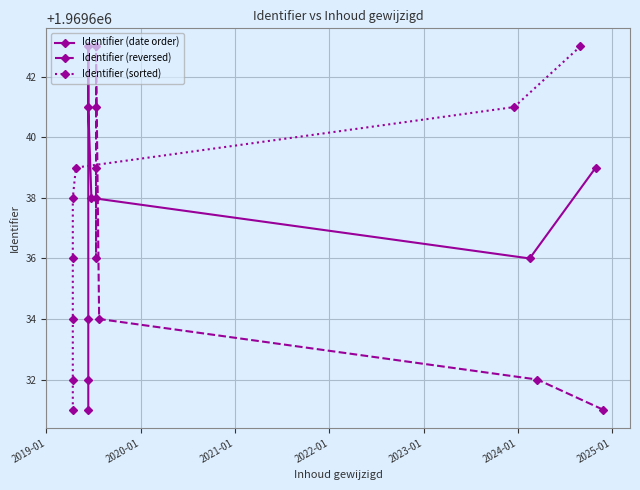

Which series has the largest range (max minus min)?

Identifier (date order)